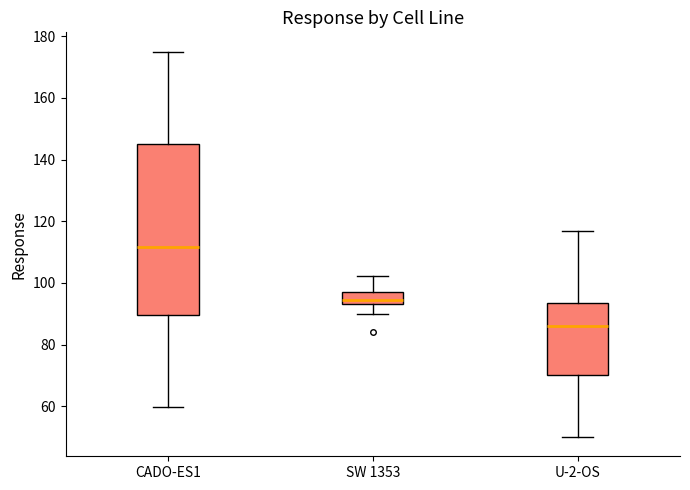

Reading left to right, read every box against the y-axis: the position of its median line, the range the box covers, and the ends of its whiskers. The values are not printed on the chart, so give them approximately, as read against the axis.

CADO-ES1: median 112, box 90 to 146, whiskers 60 to 176
SW 1353: median 94 (inside the box), box 94 to 96, whiskers 90 to 102
U-2-OS: median 86, box 70 to 94, whiskers 50 to 116